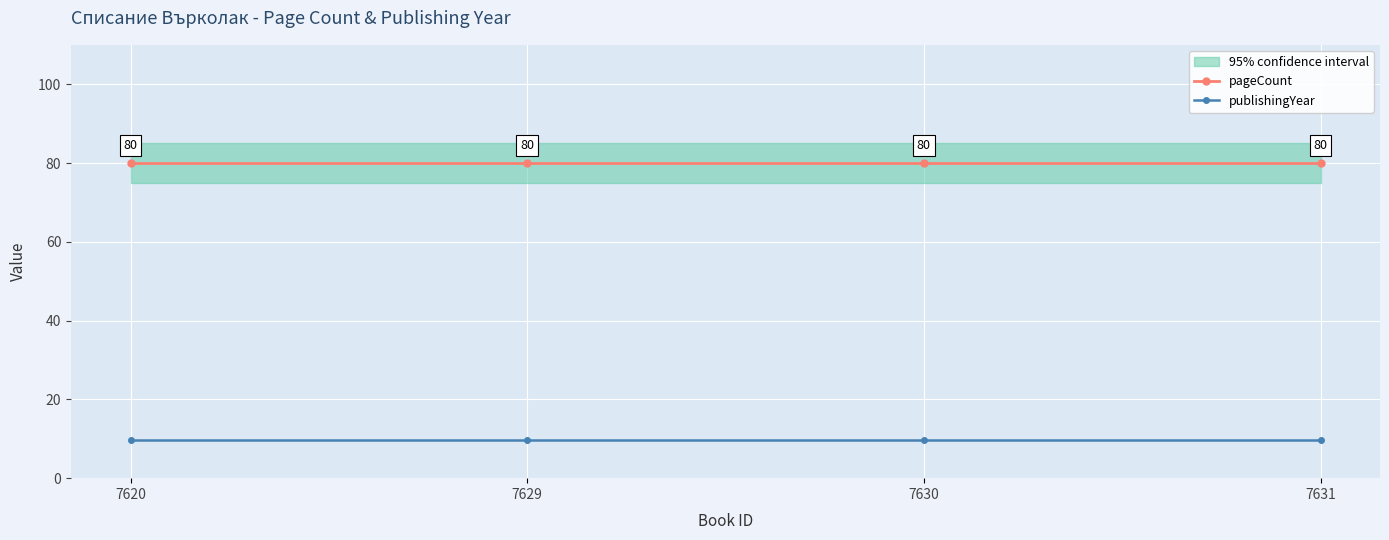

True or false: pageCount and publishingYear intersect in this chart.

False